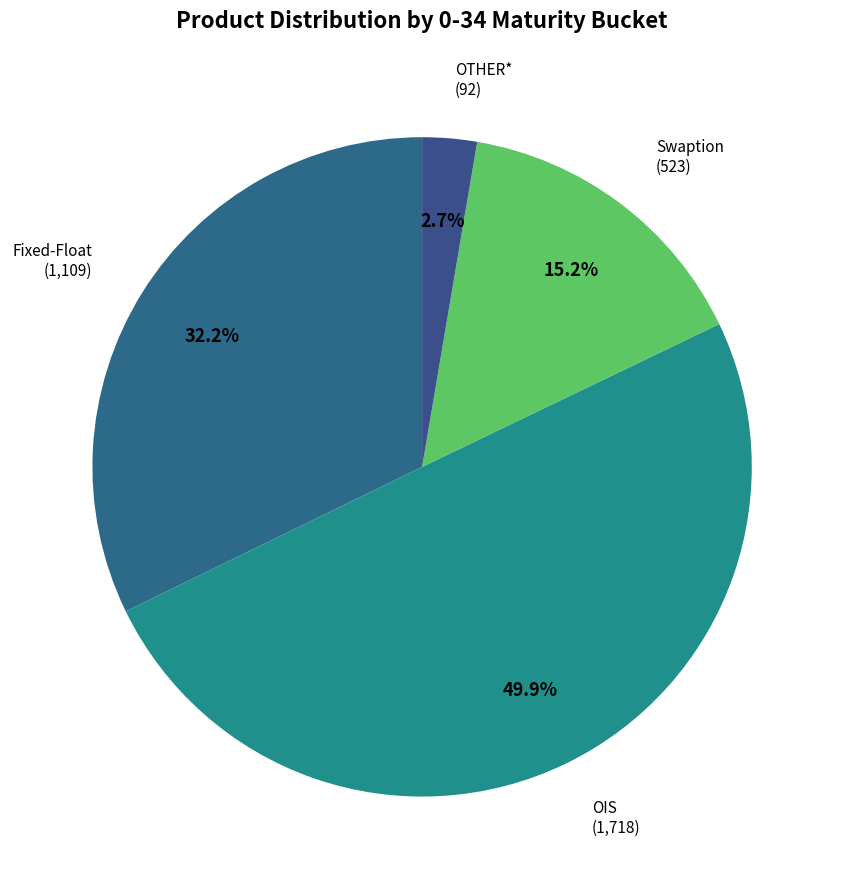

What is the ratio of the value at Fixed-Float to the value at OIS?

0.6